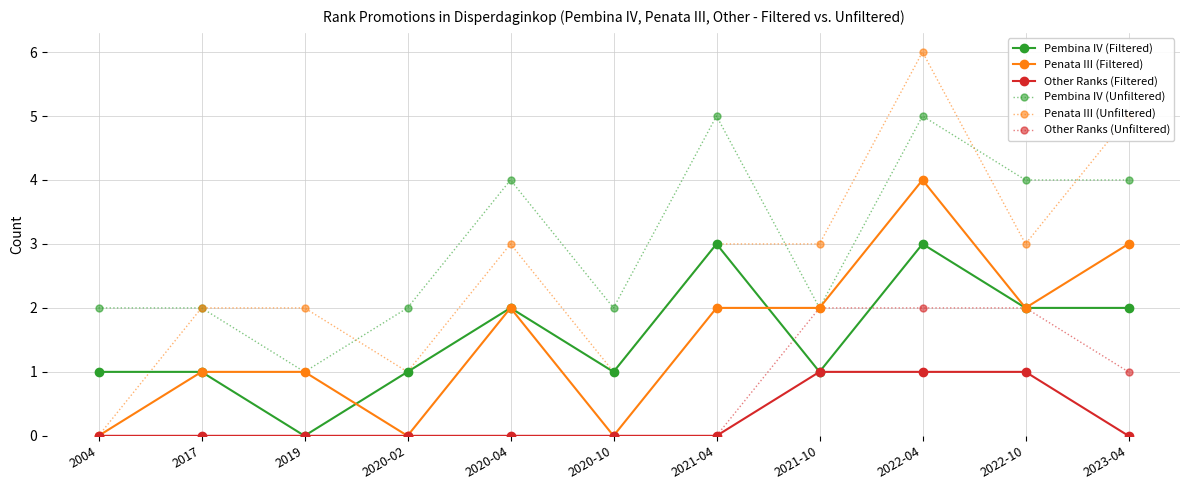

What is the highest value of the Penata III (Filtered) series?

4